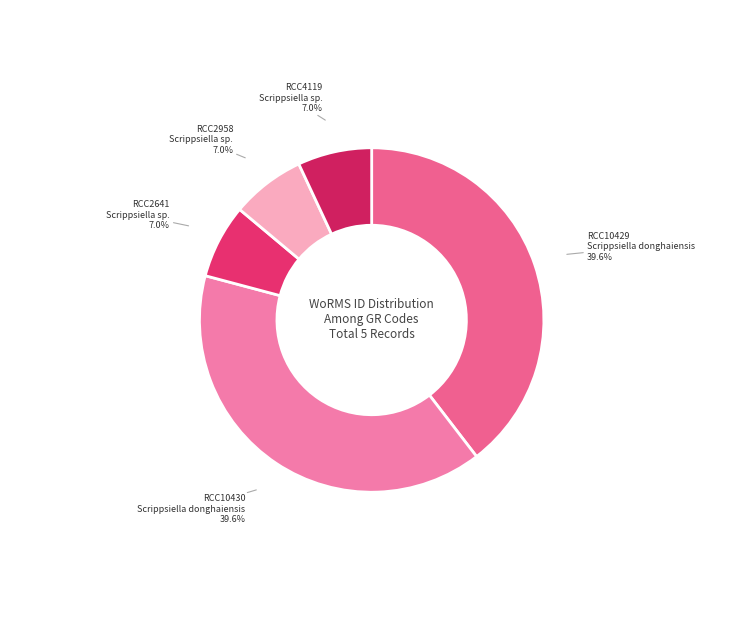

Rank the categories by value from lowest to highest.

RCC2641
Scrippsiella sp., RCC2958
Scrippsiella sp., RCC4119
Scrippsiella sp., RCC10429
Scrippsiella donghaiensis, RCC10430
Scrippsiella donghaiensis